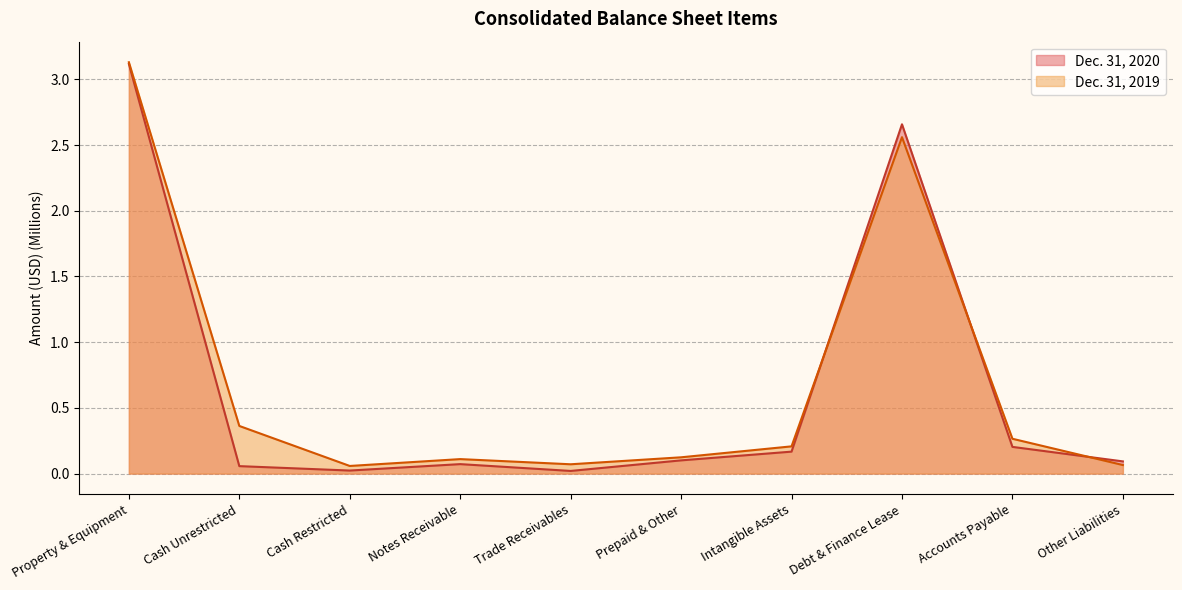

What is the label of the 5th point from the right?

Prepaid & Other